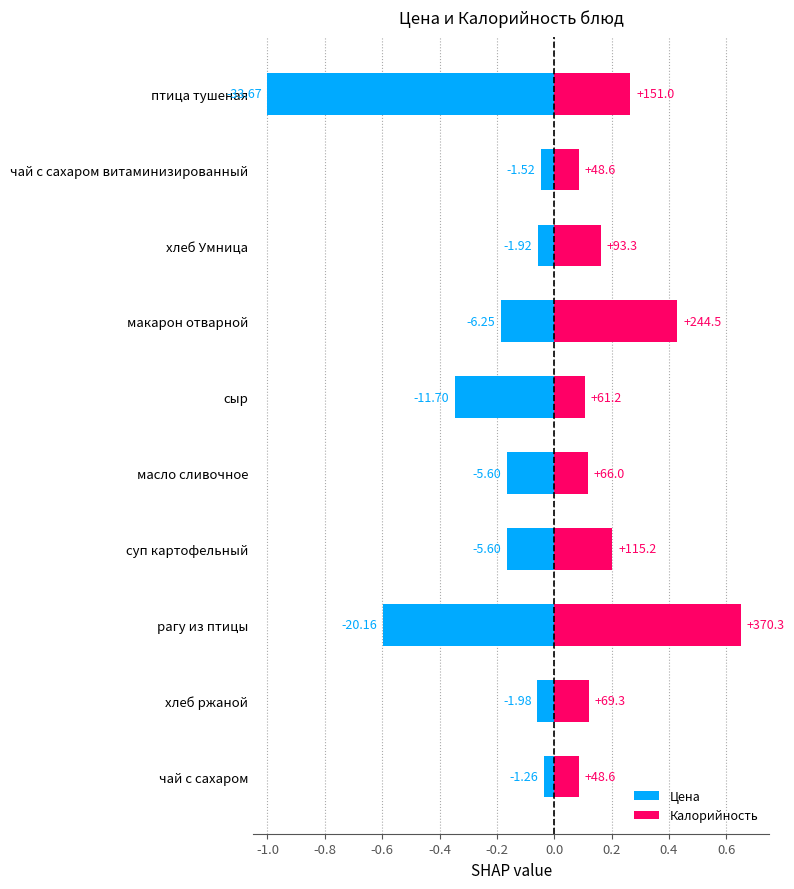

At птица тушеная, list the series in order from largest to smallest.

Калорийность, Цена